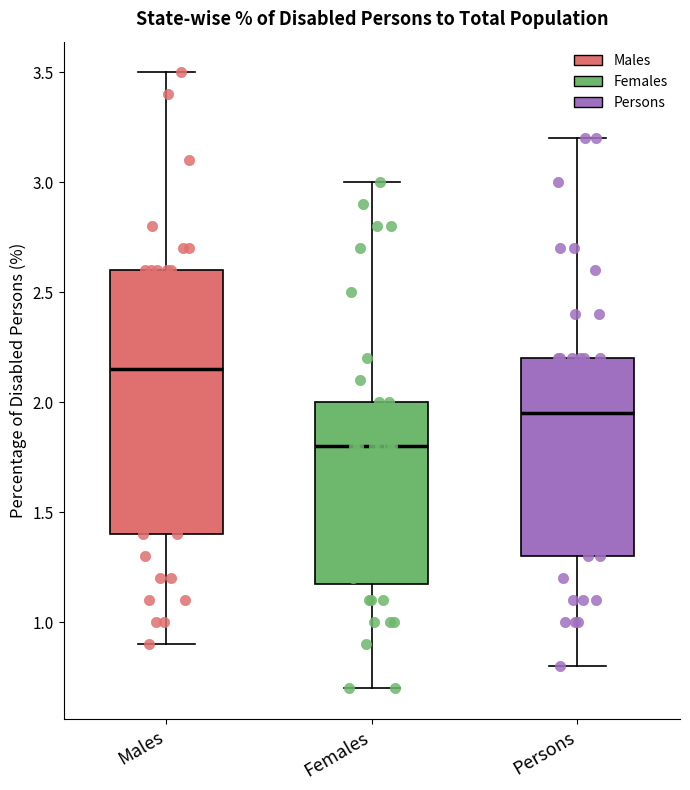

Reading left to right, read every box against the y-axis: the position of its median line, the range the box covers, and the ends of its whiskers. The values are not printed on the chart, so give them approximately, as read against the axis.

Males: median 2.15, box 1.40 to 2.60, whiskers 0.90 to 3.50
Females: median 1.80, box 1.20 to 2.00, whiskers 0.70 to 3.00
Persons: median 1.95, box 1.30 to 2.20, whiskers 0.80 to 3.20